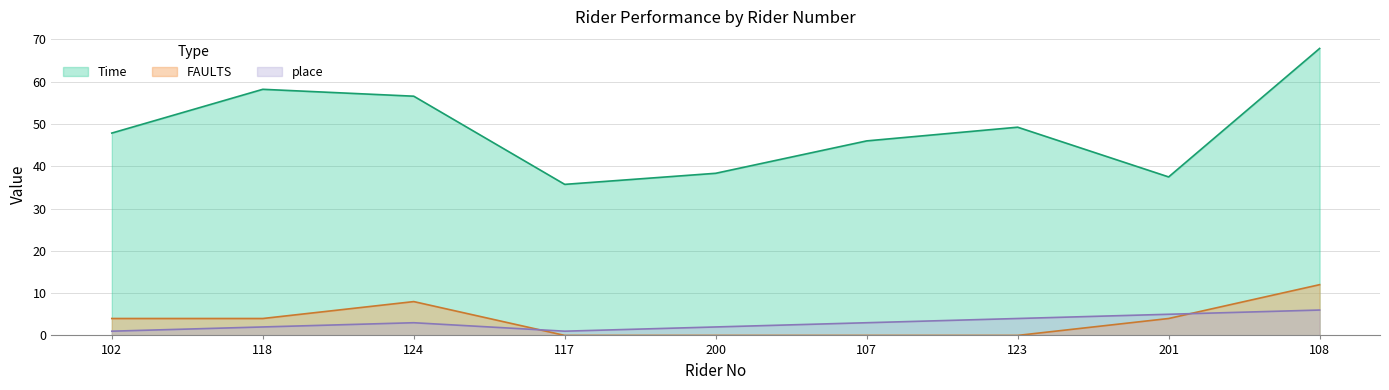

Reading left to right, list all the values displayed in this chart.

Time: 47.9	58.2	56.6	35.7	38.3	46.0	49.2	37.5	67.9
FAULTS: 4.0	4.0	8.0	0.0	0.0	0.0	0.0	4.0	12.0
place: 1.0	2.0	3.0	1.0	2.0	3.0	4.0	5.0	6.0